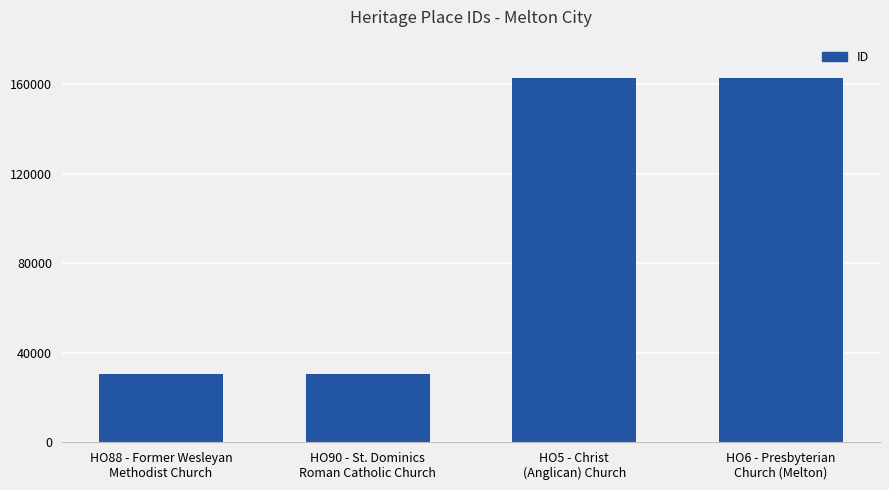

Are the bars horizontal?

No